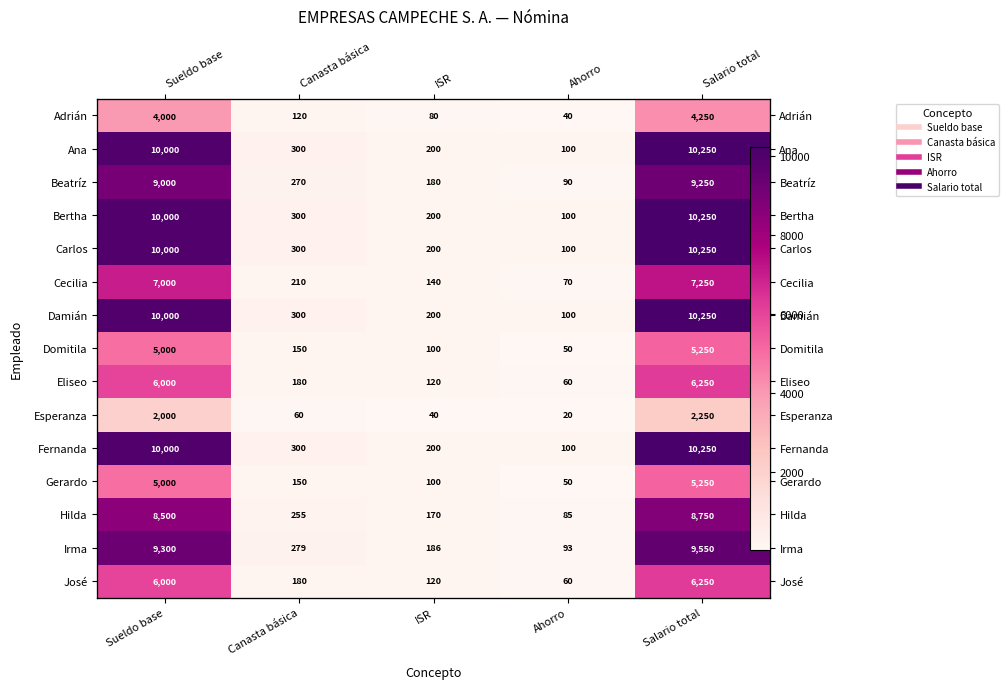

Is it true that Irma equals 3383 at Sueldo base?

False